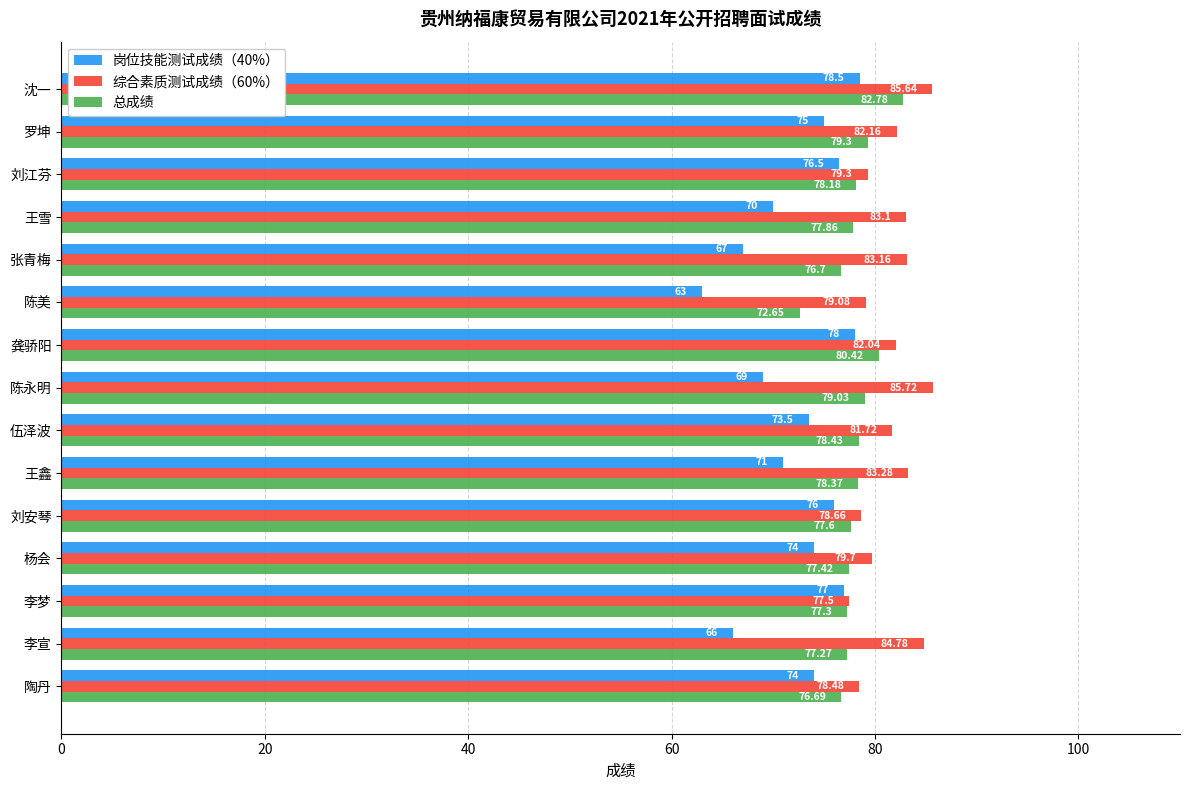

What are all the series names shown in the legend?

岗位技能测试成绩（40%）, 综合素质测试成绩（60%）, 总成绩